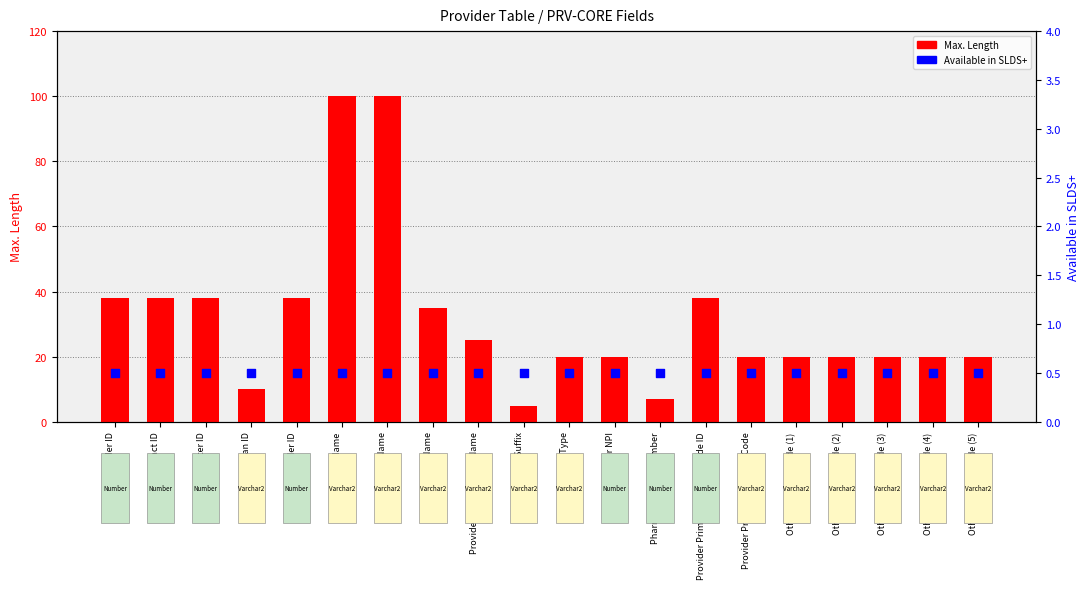

Which series has the widest spread of Y values?

Max. Length